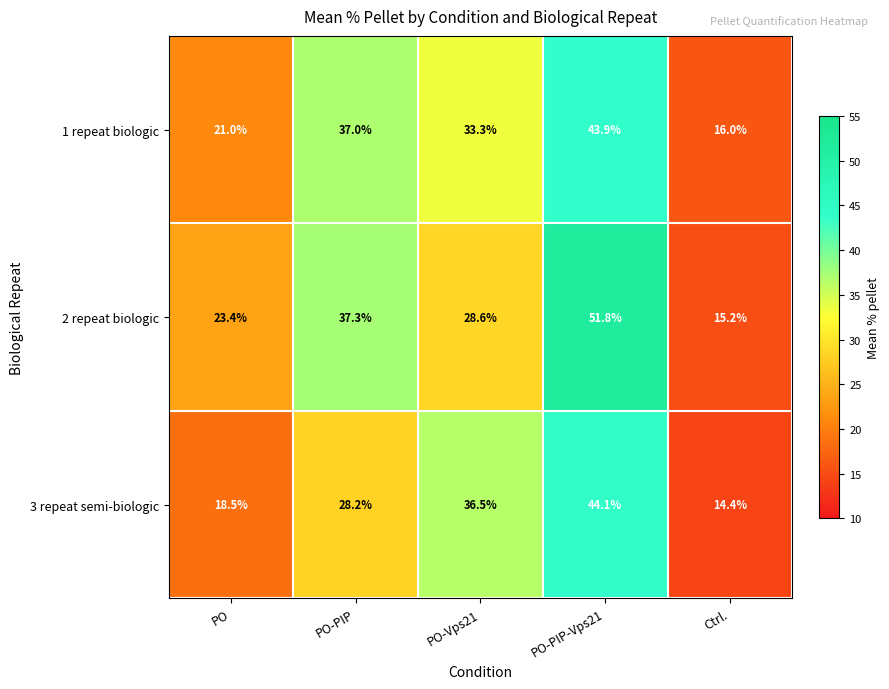

Rank the series at Ctrl. from lowest to highest value.

3 repeat semi-biologic, 2 repeat biologic, 1 repeat biologic